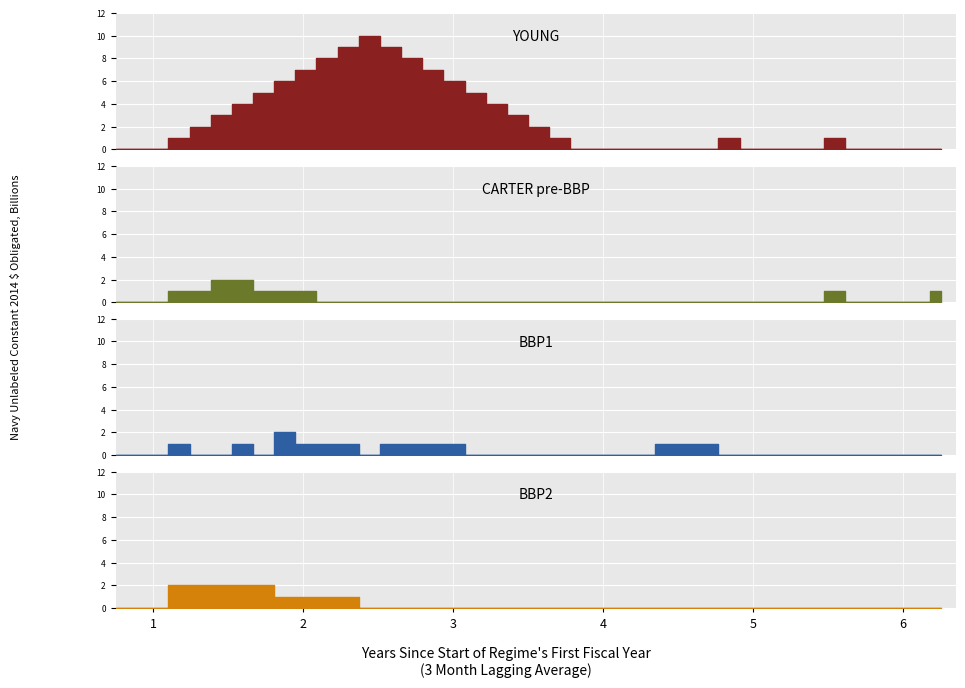

What is the difference between the second highest and minimum values in the BBP2 series?

2